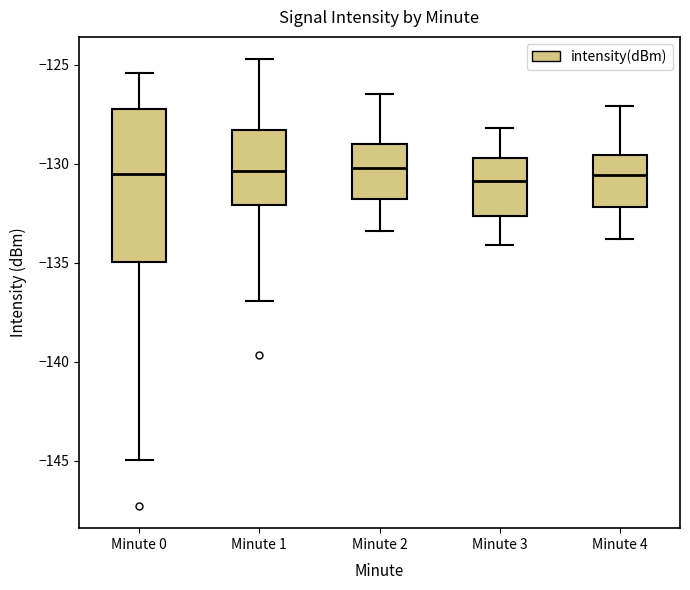

Where does the lower whisker of the box for Minute 3 end on the y-axis? The values are not printed on the chart, so give them approximately, as read against the axis.

-134.0